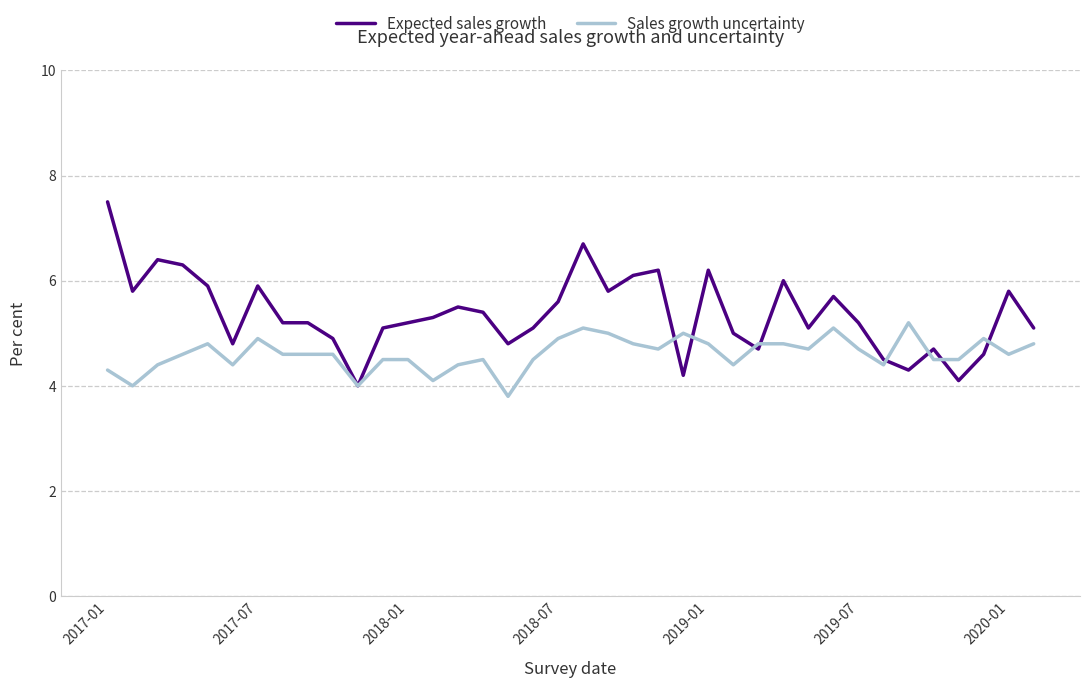

Rank the series by their maximum value, from lowest to highest.

Sales growth uncertainty, Expected sales growth